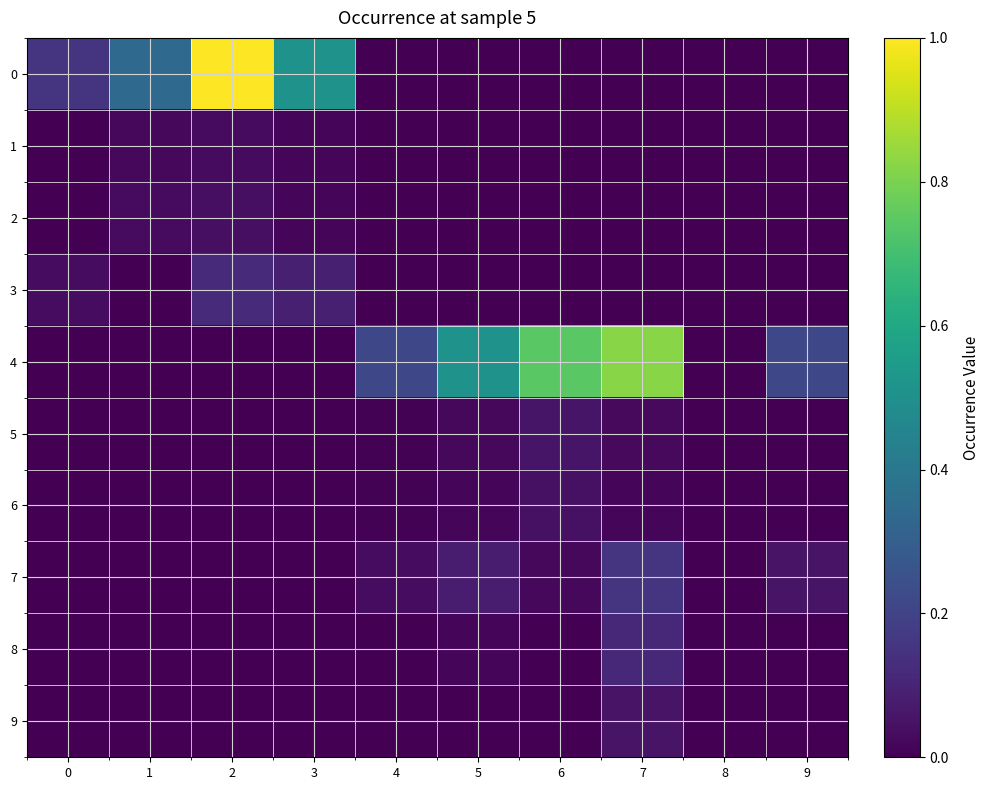

At which category does the chart reach its peak across all series?

2